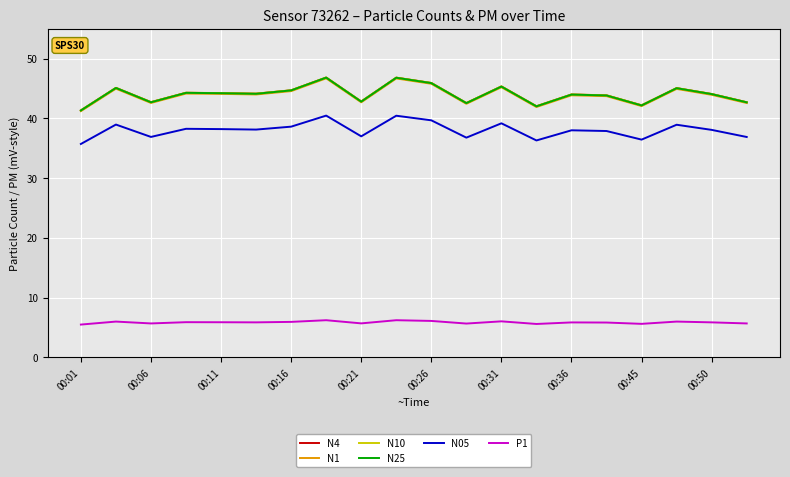

True or false: N10 and N4 intersect in this chart.

False